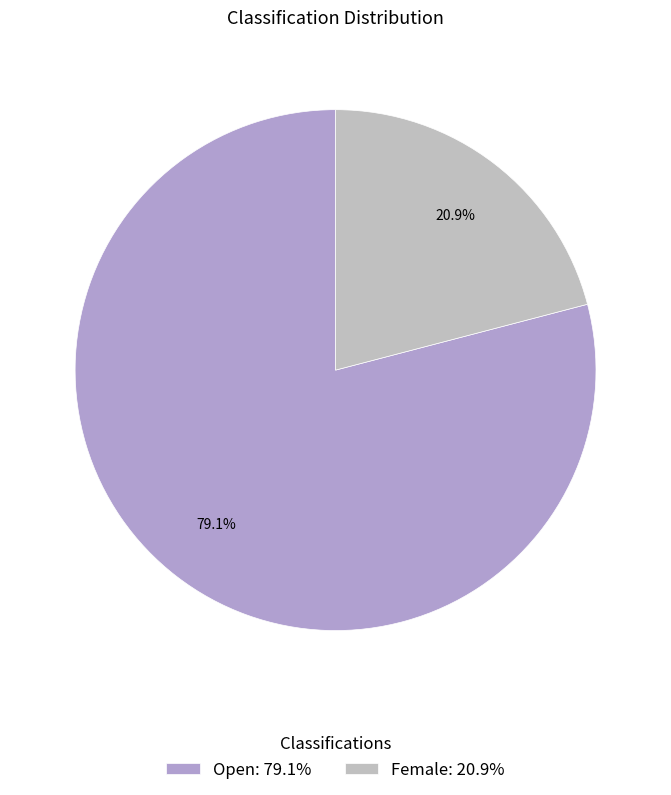

Which slice is the largest?

Open